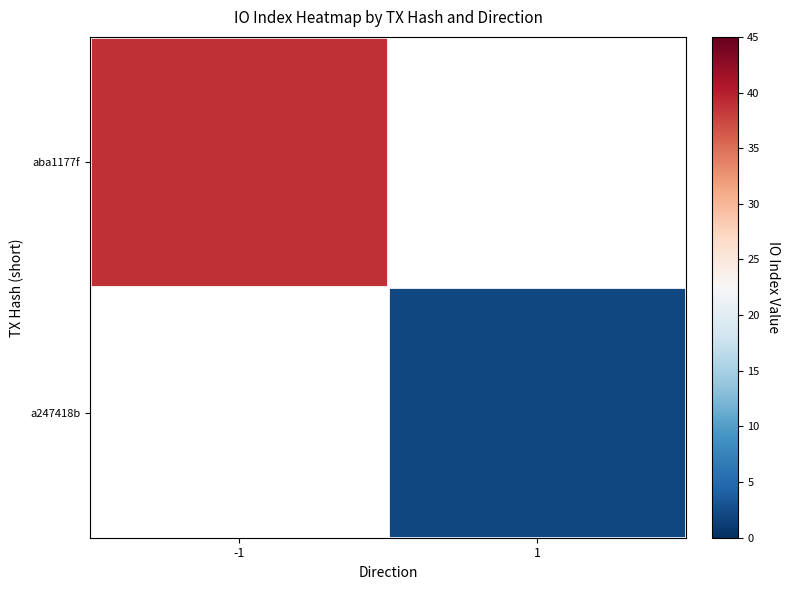

At -1, list the series in order from smallest to largest.

aba1177f, a247418b